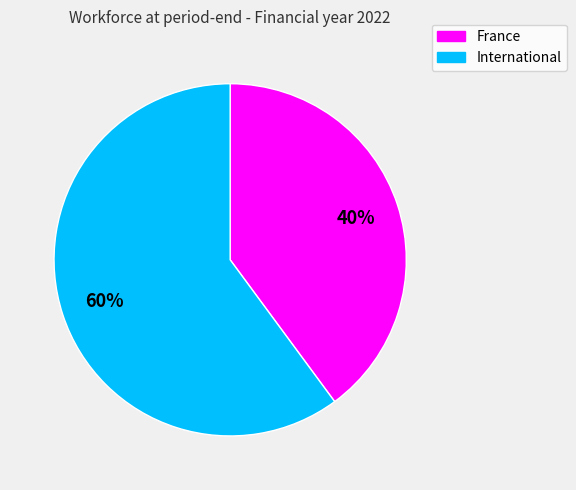

What is the ratio of the value at International to the value at France?

1.5